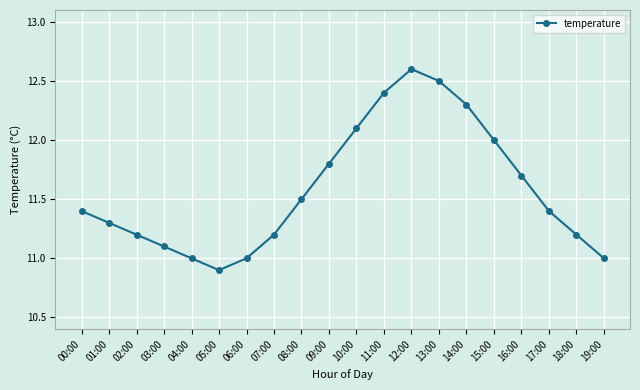

Reading left to right, transcribe all the data shown in this chart.

00:00=11.4	01:00=11.3	02:00=11.2	03:00=11.1	04:00=11.0	05:00=10.9	06:00=11.0	07:00=11.2	08:00=11.5	09:00=11.8	10:00=12.1	11:00=12.4	12:00=12.6	13:00=12.5	14:00=12.3	15:00=12.0	16:00=11.7	17:00=11.4	18:00=11.2	19:00=11.0